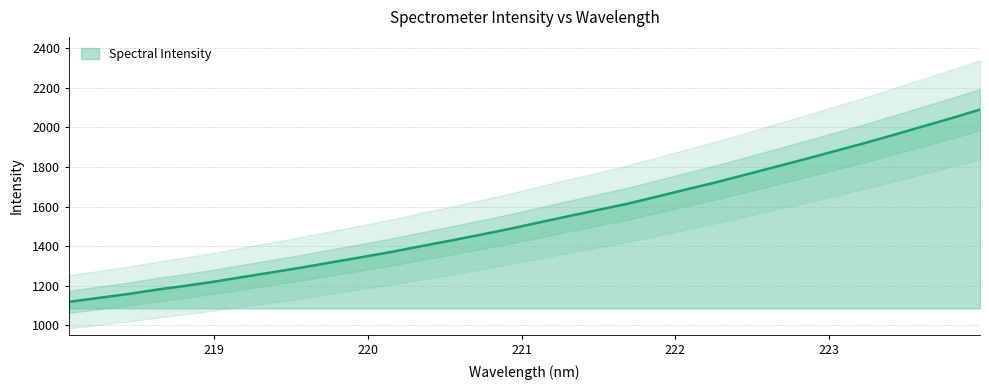

What is the sum of the values at 218.0596 and 221.1174?

2638.3